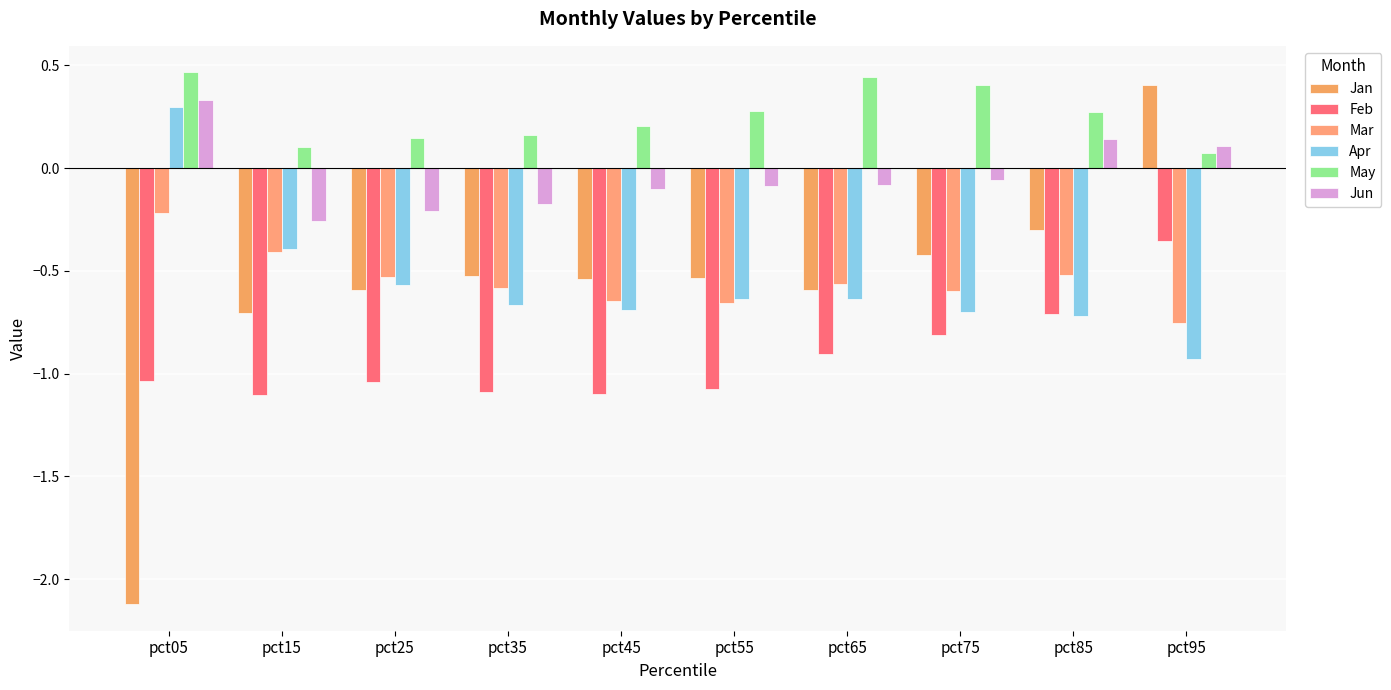

The value of Feb at pct85 is -1.0. True or false?

False